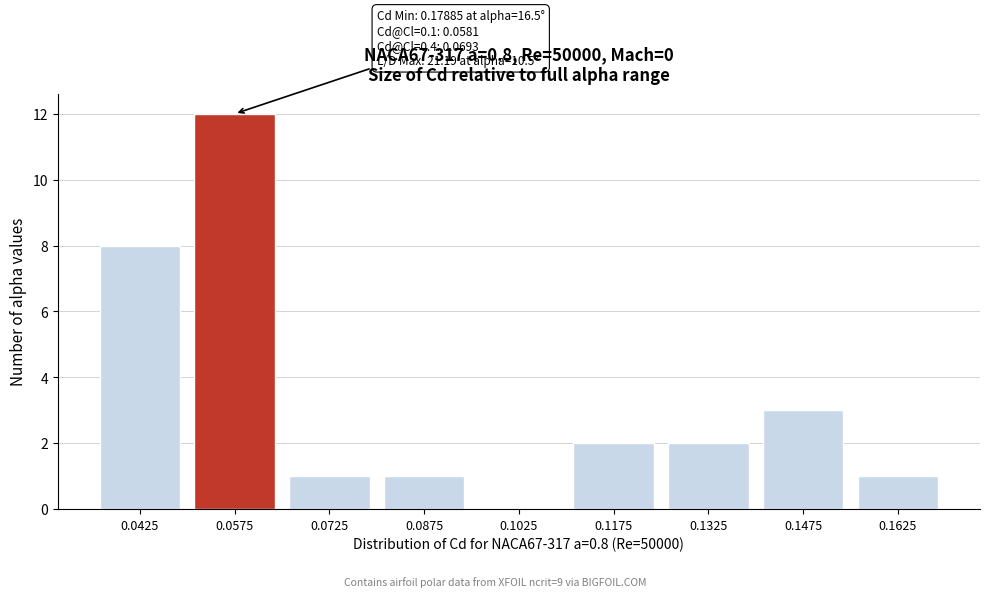

Reading left to right, list all the values displayed in this chart.

0.0425=8	0.0575=12	0.0725=1	0.0875=1	0.1025=0	0.1175=2	0.1325=2	0.1475=3	0.1625=1